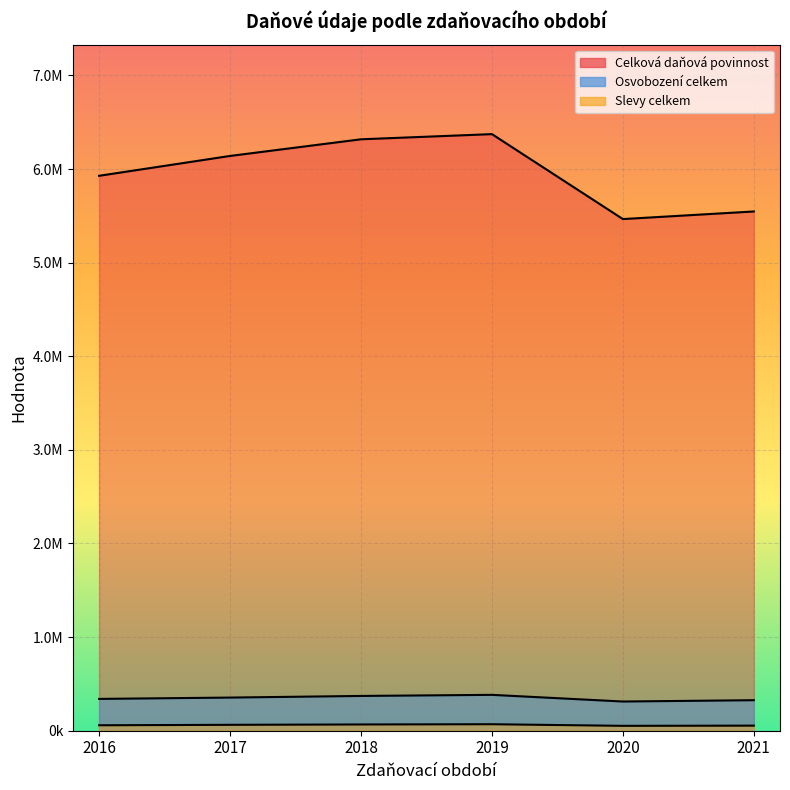

At 2018, list the series in order from largest to smallest.

Celková daňová povinnost, Osvobození celkem, Slevy celkem